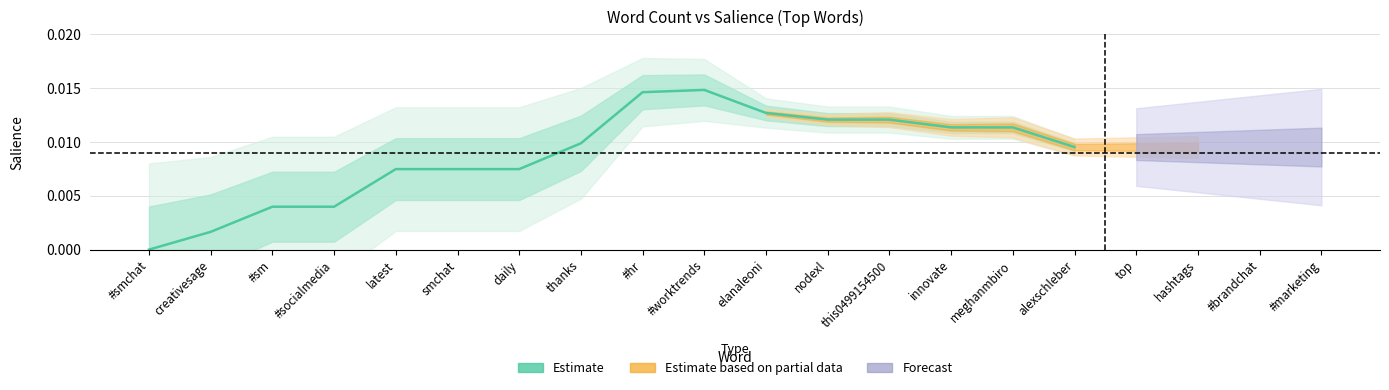

Reading left to right, extract all data points from this chart.

#smchat=0.0	creativesage=0.0	#sm=0.0	#socialmedia=0.0	latest=0.0	smchat=0.0	daily=0.0	thanks=0.0	#hr=0.0	#worktrends=0.0	elanaleoni=0.0	nodexl=0.0	this0499154500=0.0	innovate=0.0	meghanmbiro=0.0	alexschleber=0.0